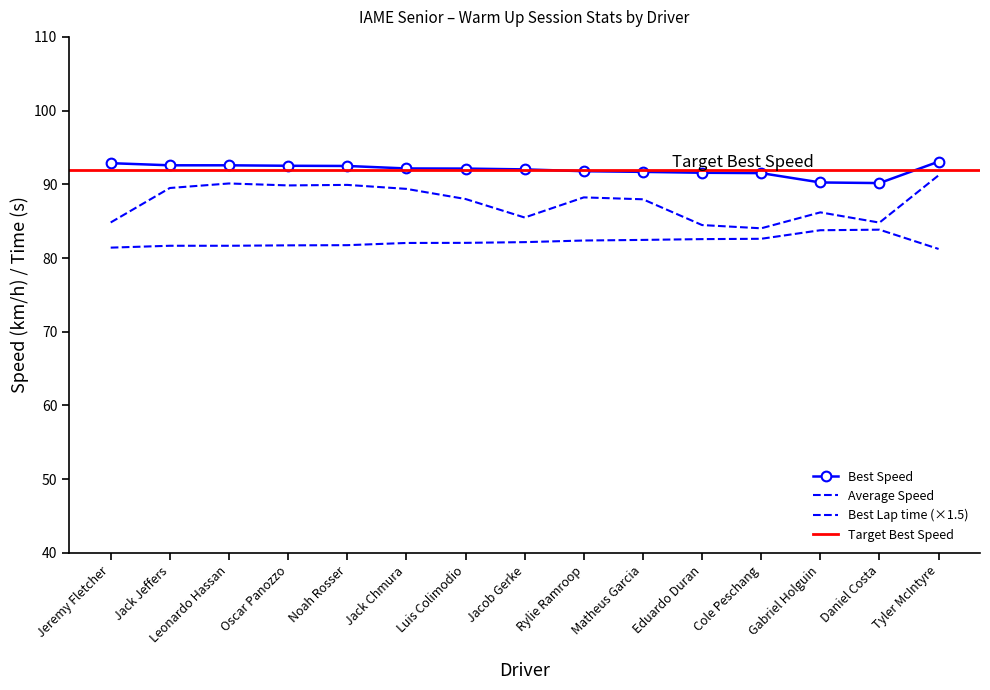

What is the difference between the second highest and second lowest values in the Average Speed series?

5.6